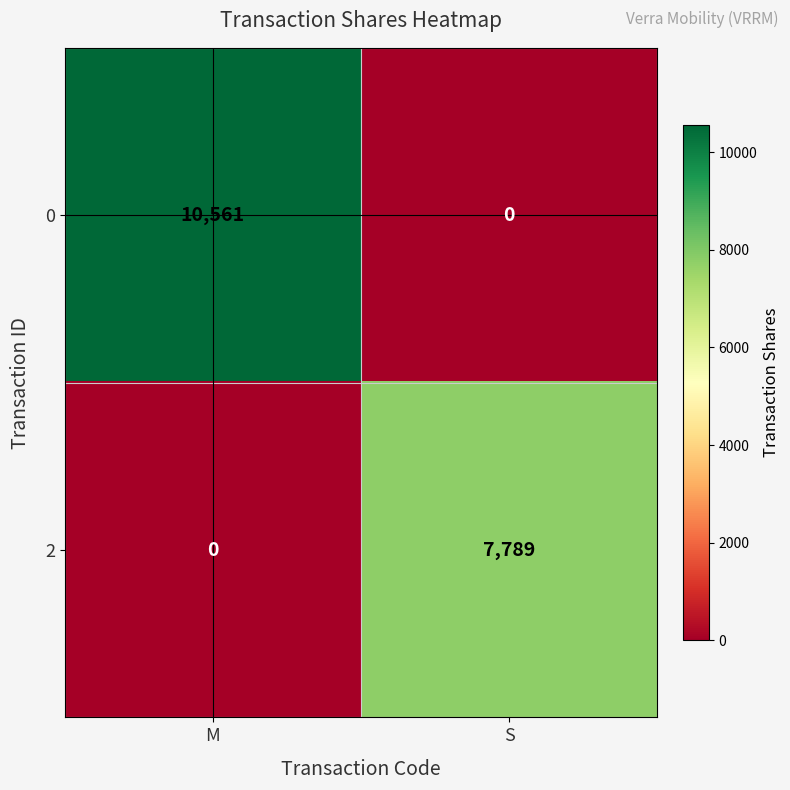

Which category has the lowest value in the 2 series?

M